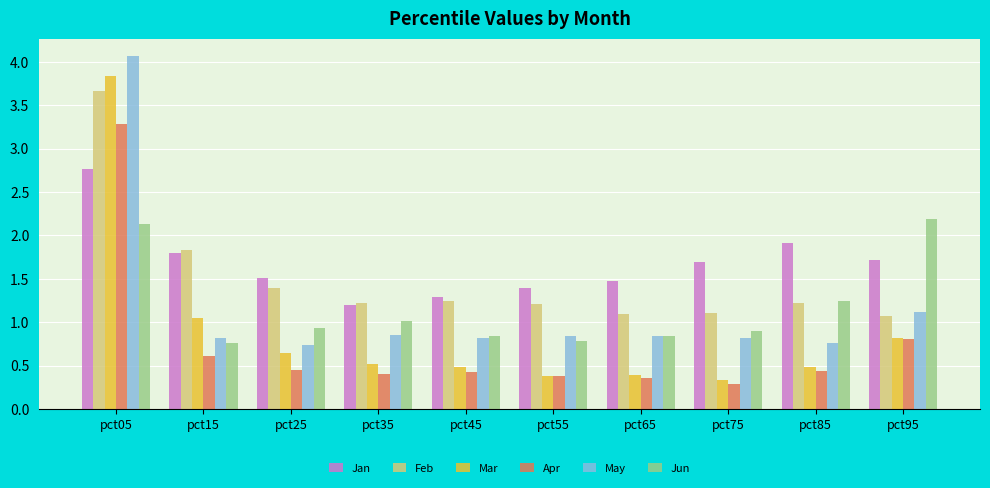

Count the number of categories in the chart.

10